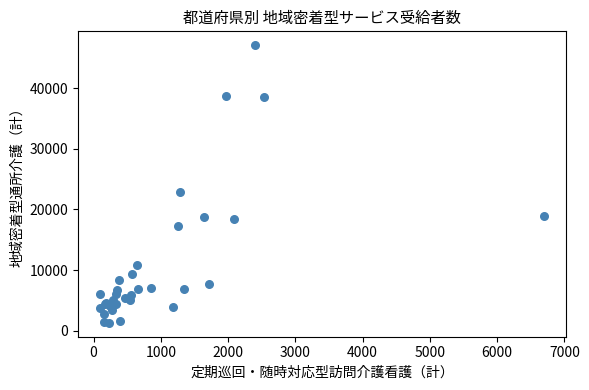

What Y value in the scatter plot is closest to 24201?

22866